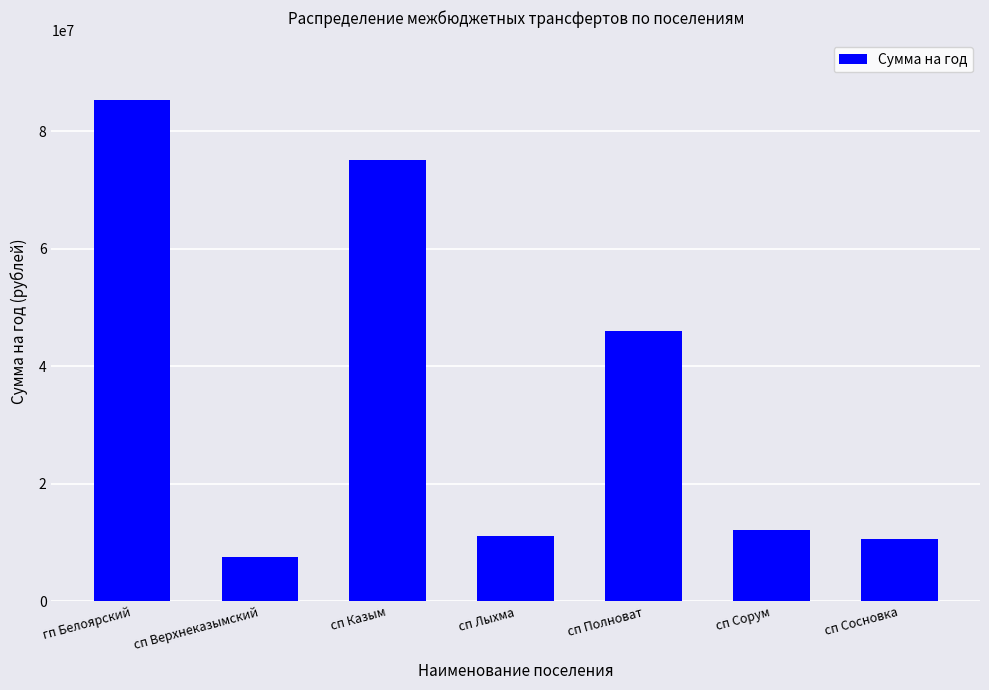

What is the ratio of the value at сп Казым to the value at гп Белоярский?

0.9